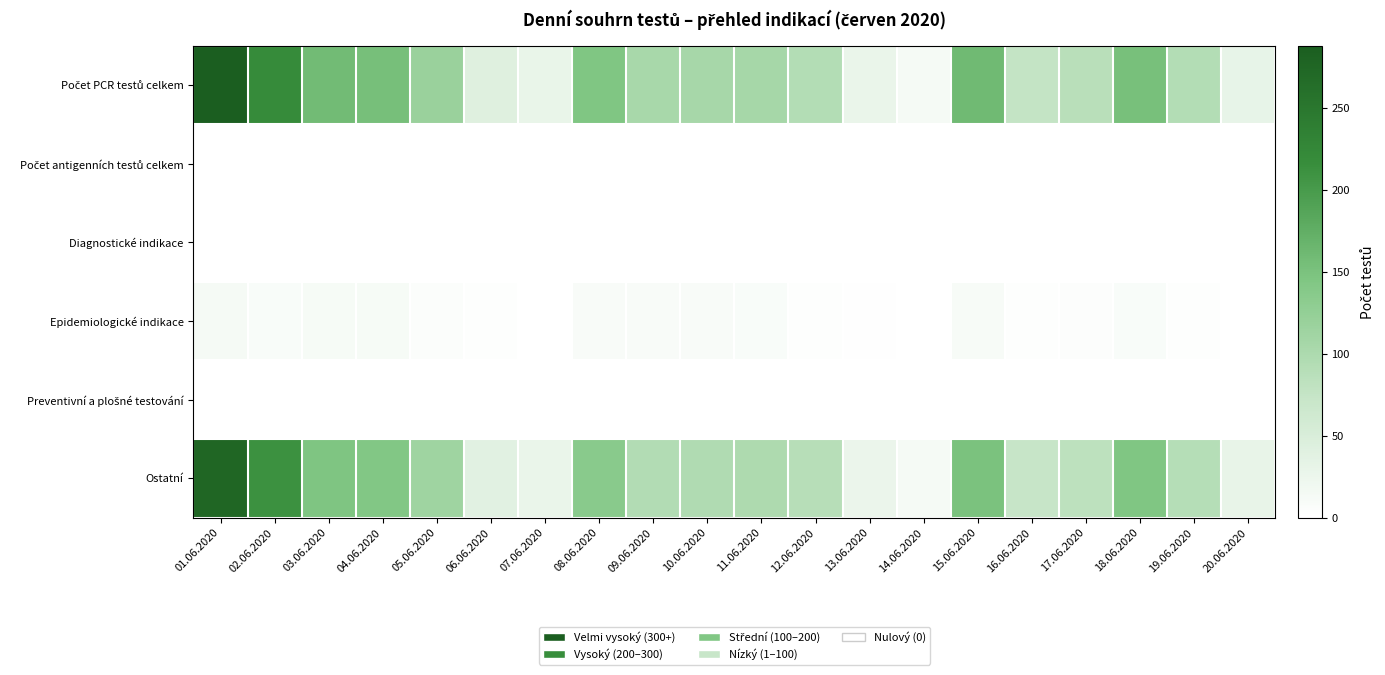

Which label corresponds to the largest value in the chart?

01.06.2020